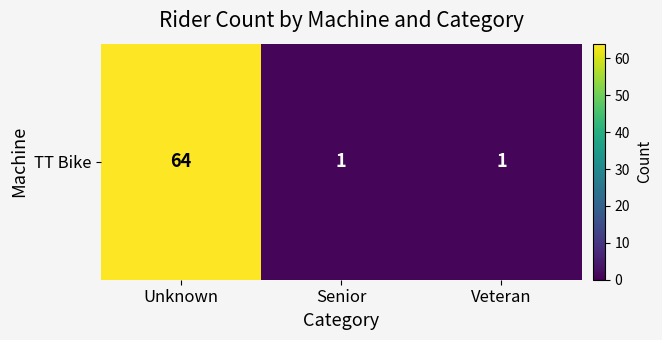

List the labels in order of value, smallest first.

Senior, Veteran, Unknown